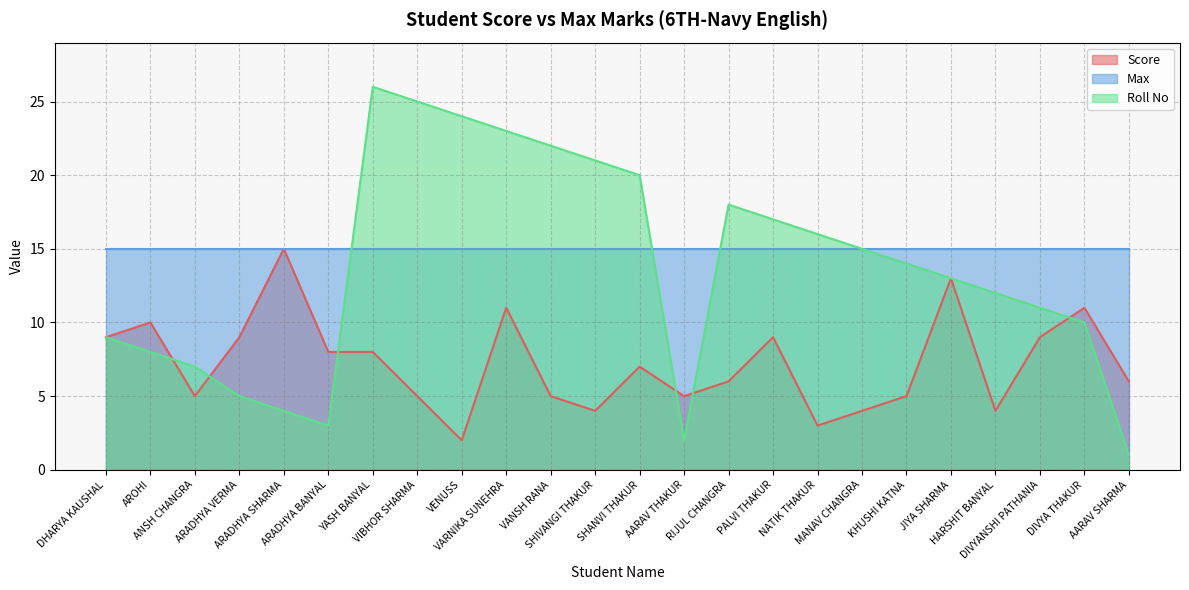

What is the lowest value of the Roll No series?

1